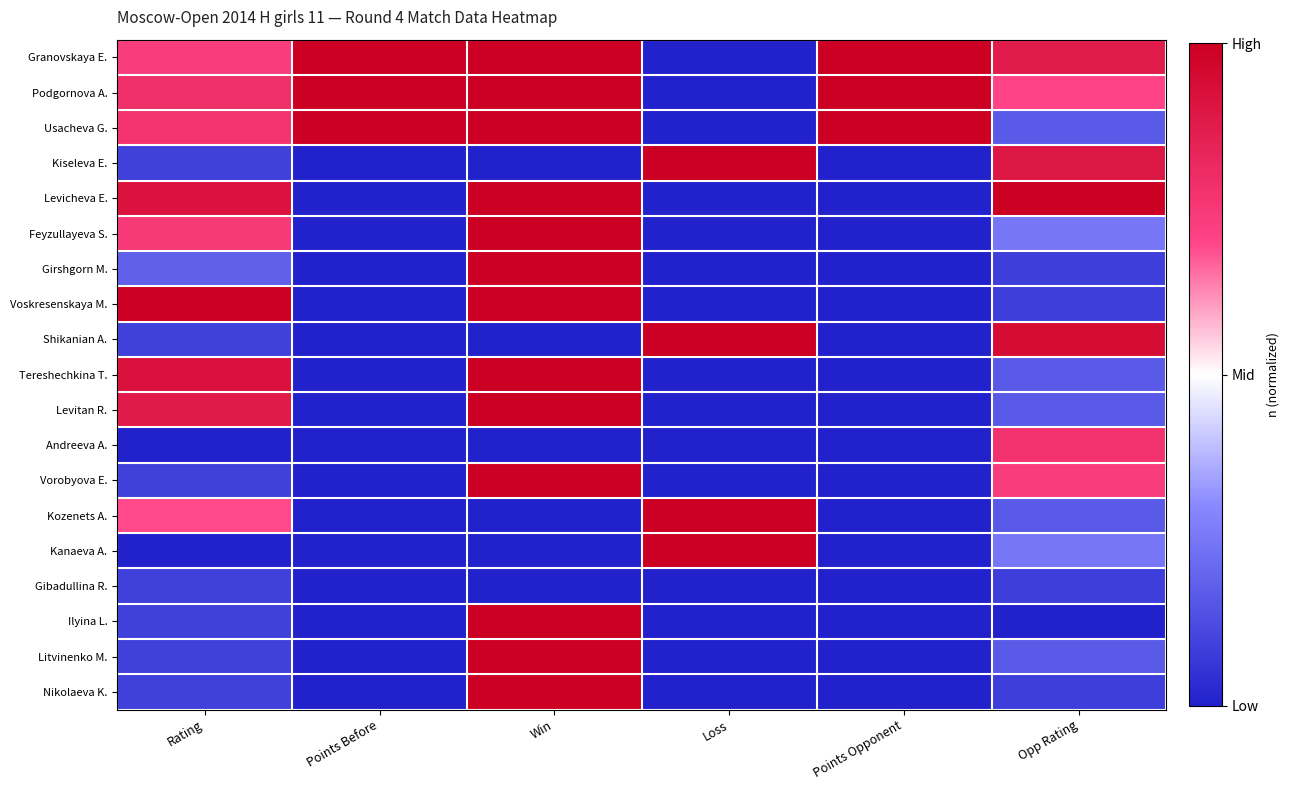

At which category is the sum across all series the highest?

Win